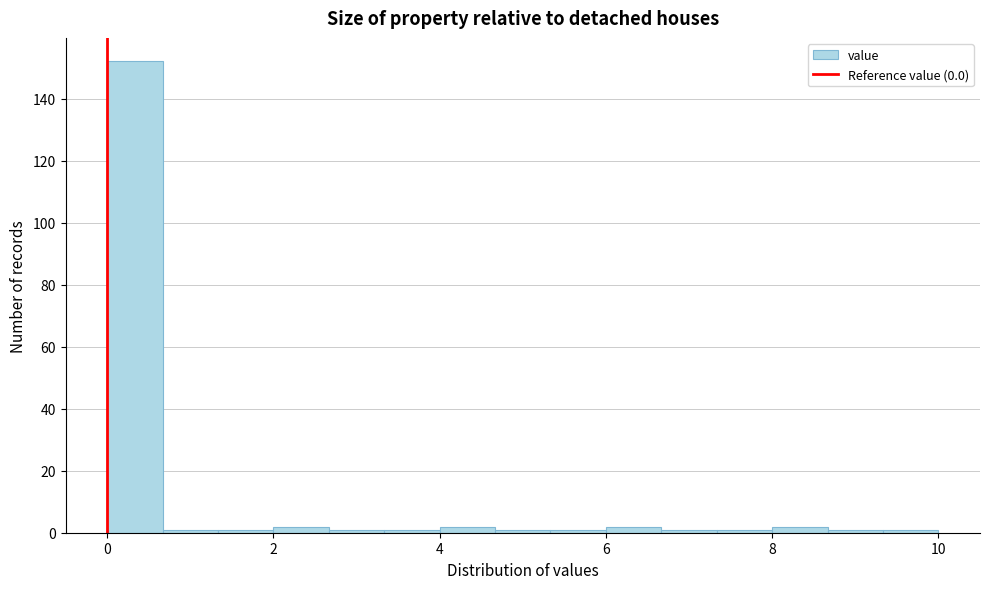

Around what value on the x-axis is the tallest bar? Give the approximate position of its centre, as read against the axis.

0.4